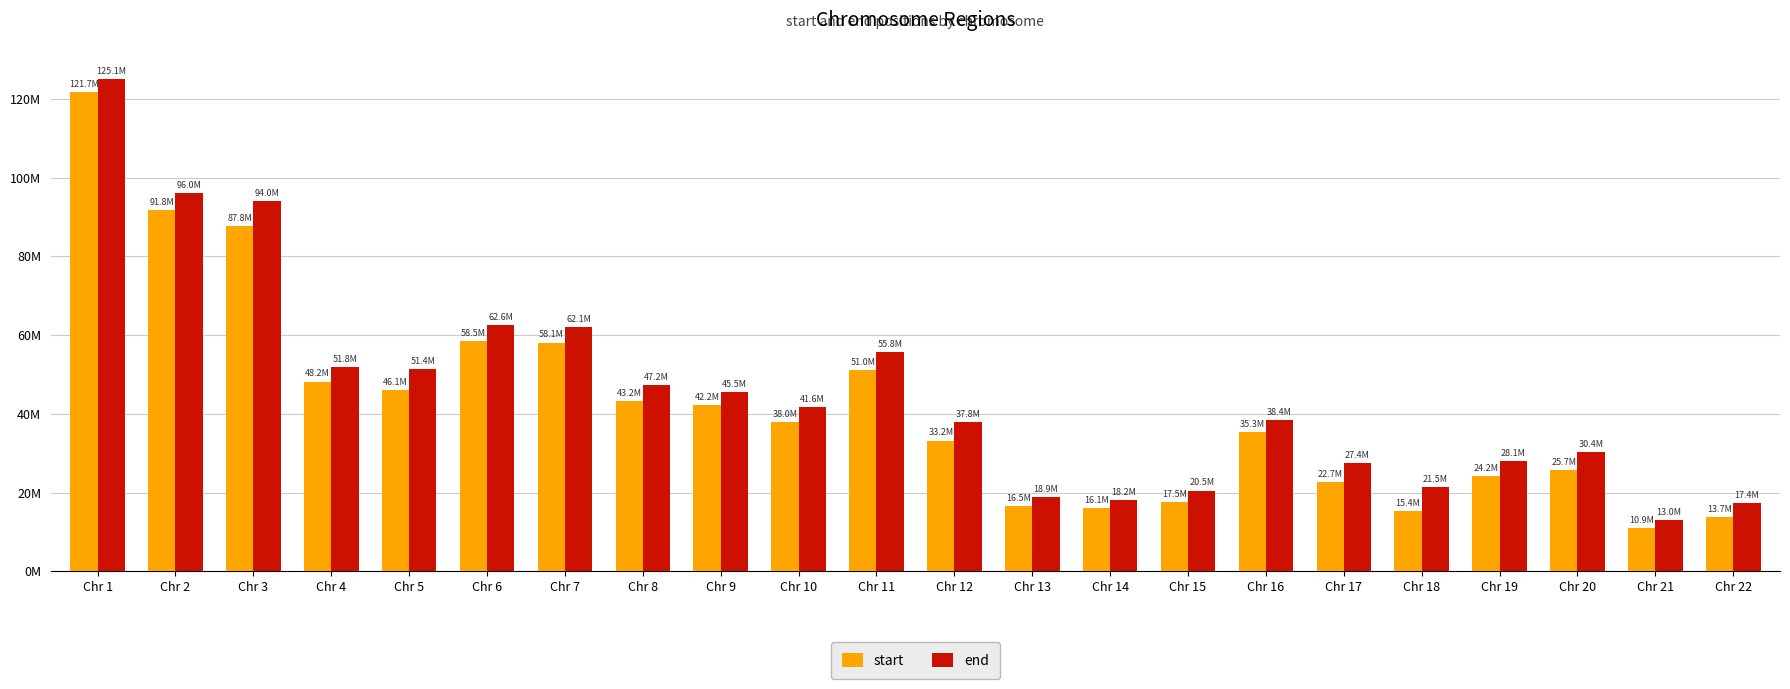

What is the value of the start bar at the 10th from the left?

38000000